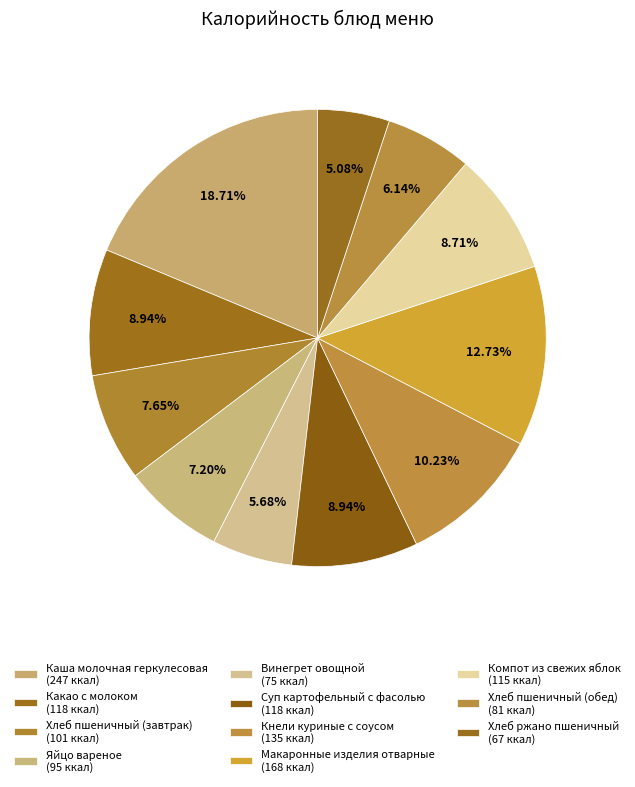

What is the change in value from Каша молочная геркулесовая to Компот из свежих яблок?

-132